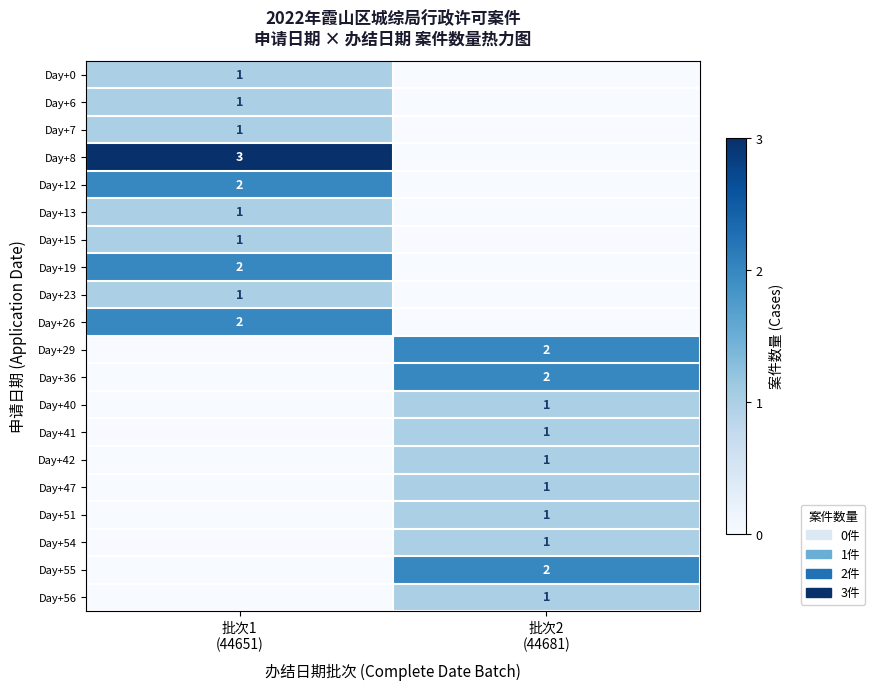

Count the number of data series in this chart.

20